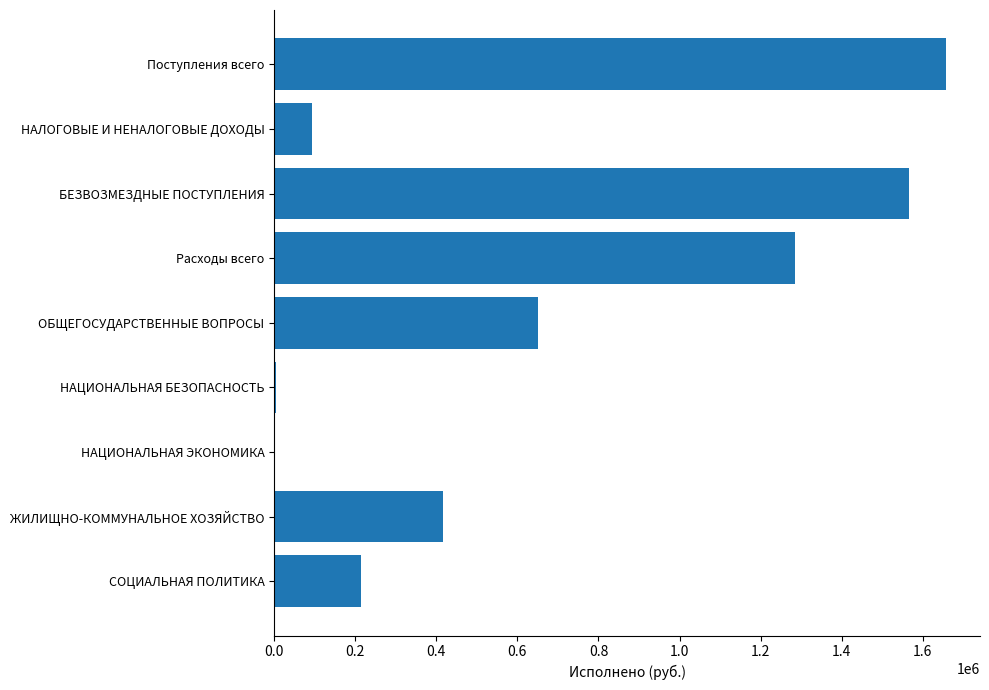

Are the bars horizontal?

Yes